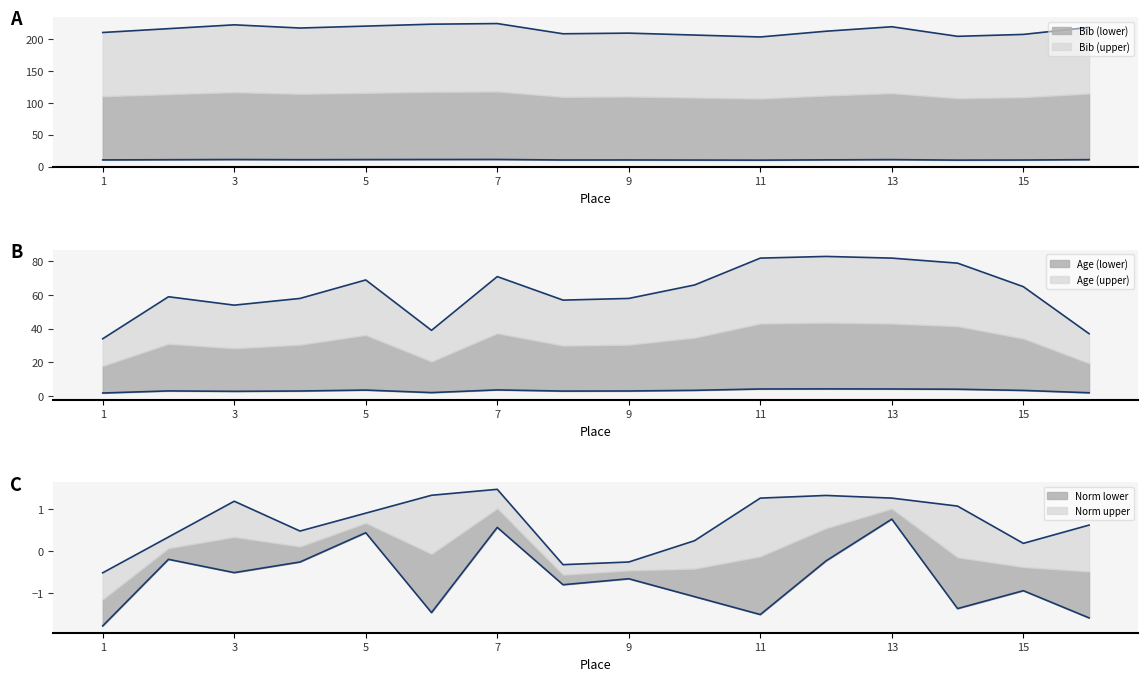

What is the approximate value of Age at 7, to the nearest 10?

70